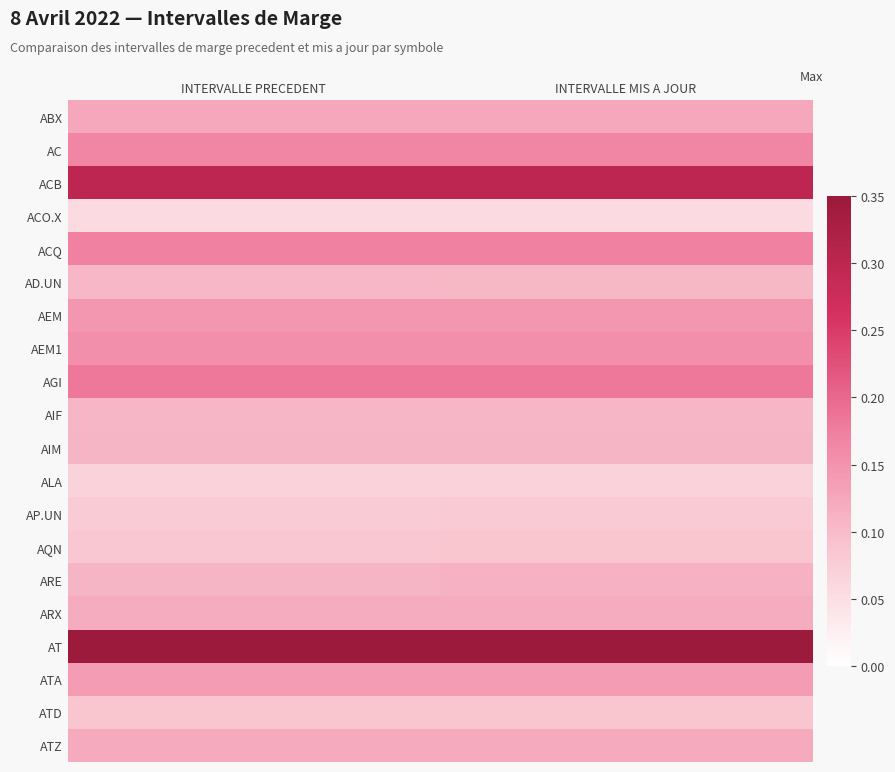

Reading left to right, transcribe all the data shown in this chart.

ABX: INTERVALLE PRECEDENT=0.1	INTERVALLE MIS A JOUR=0.1
AC: INTERVALLE PRECEDENT=0.2	INTERVALLE MIS A JOUR=0.2
ACB: INTERVALLE PRECEDENT=0.3	INTERVALLE MIS A JOUR=0.3
ACO.X: INTERVALLE PRECEDENT=0.1	INTERVALLE MIS A JOUR=0.1
ACQ: INTERVALLE PRECEDENT=0.2	INTERVALLE MIS A JOUR=0.2
AD.UN: INTERVALLE PRECEDENT=0.1	INTERVALLE MIS A JOUR=0.1
AEM: INTERVALLE PRECEDENT=0.1	INTERVALLE MIS A JOUR=0.1
AEM1: INTERVALLE PRECEDENT=0.2	INTERVALLE MIS A JOUR=0.2
AGI: INTERVALLE PRECEDENT=0.2	INTERVALLE MIS A JOUR=0.2
AIF: INTERVALLE PRECEDENT=0.1	INTERVALLE MIS A JOUR=0.1
AIM: INTERVALLE PRECEDENT=0.1	INTERVALLE MIS A JOUR=0.1
ALA: INTERVALLE PRECEDENT=0.1	INTERVALLE MIS A JOUR=0.1
AP.UN: INTERVALLE PRECEDENT=0.1	INTERVALLE MIS A JOUR=0.1
AQN: INTERVALLE PRECEDENT=0.1	INTERVALLE MIS A JOUR=0.1
ARE: INTERVALLE PRECEDENT=0.1	INTERVALLE MIS A JOUR=0.1
ARX: INTERVALLE PRECEDENT=0.1	INTERVALLE MIS A JOUR=0.1
AT: INTERVALLE PRECEDENT=0.3	INTERVALLE MIS A JOUR=0.3
ATA: INTERVALLE PRECEDENT=0.1	INTERVALLE MIS A JOUR=0.1
ATD: INTERVALLE PRECEDENT=0.1	INTERVALLE MIS A JOUR=0.1
ATZ: INTERVALLE PRECEDENT=0.1	INTERVALLE MIS A JOUR=0.1